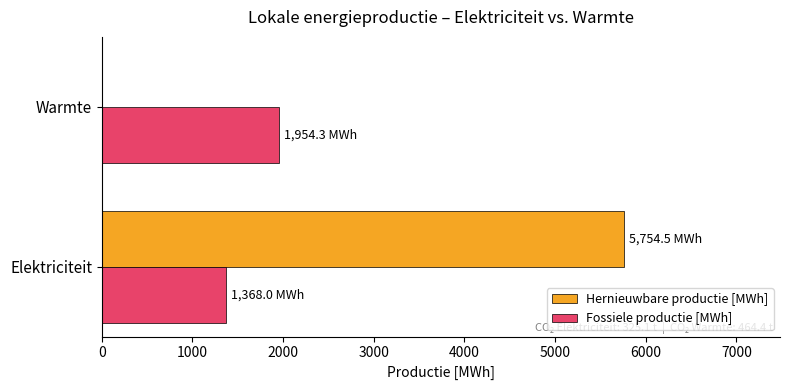

What are all the series names shown in the legend?

Hernieuwbare productie [MWh], Fossiele productie [MWh]